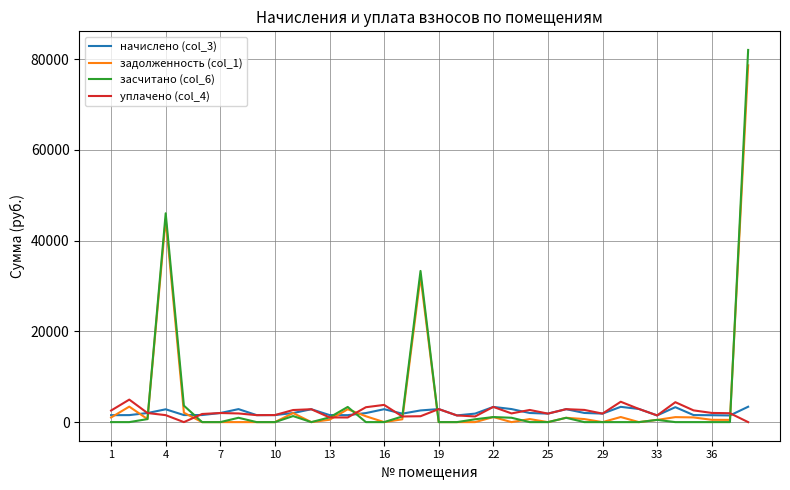

What is the maximum value shown in the chart?

82038.9